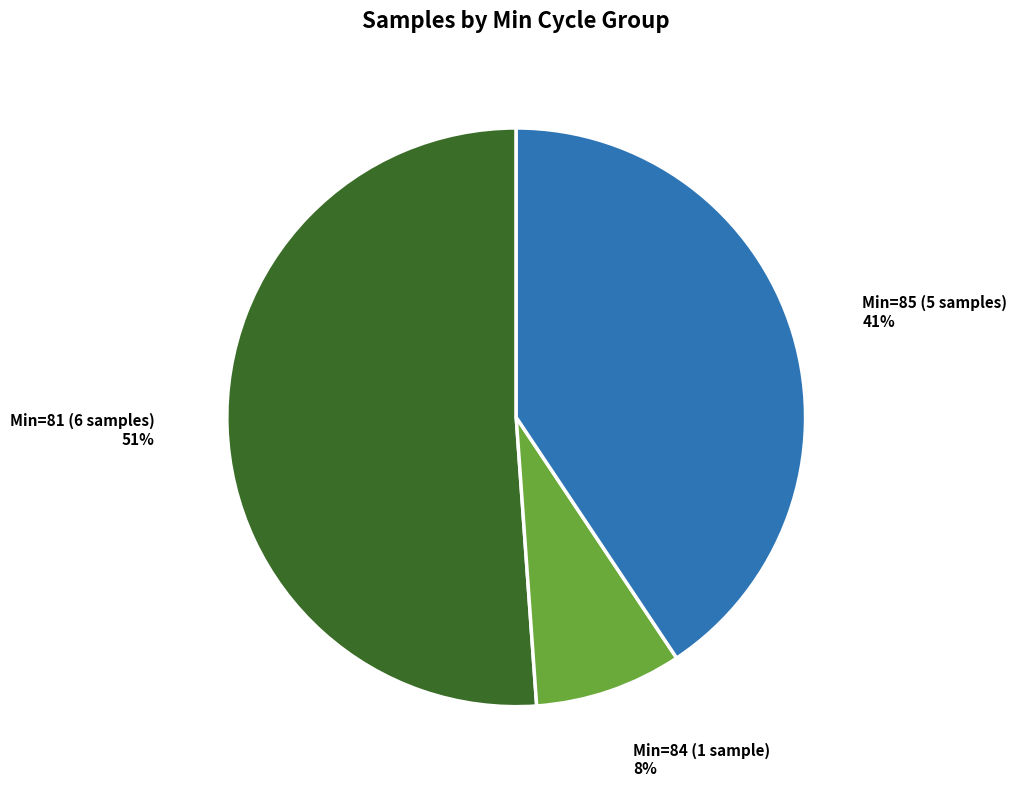

To the nearest percent, what percentage of the pie is Min=81 (6 samples)?

51%